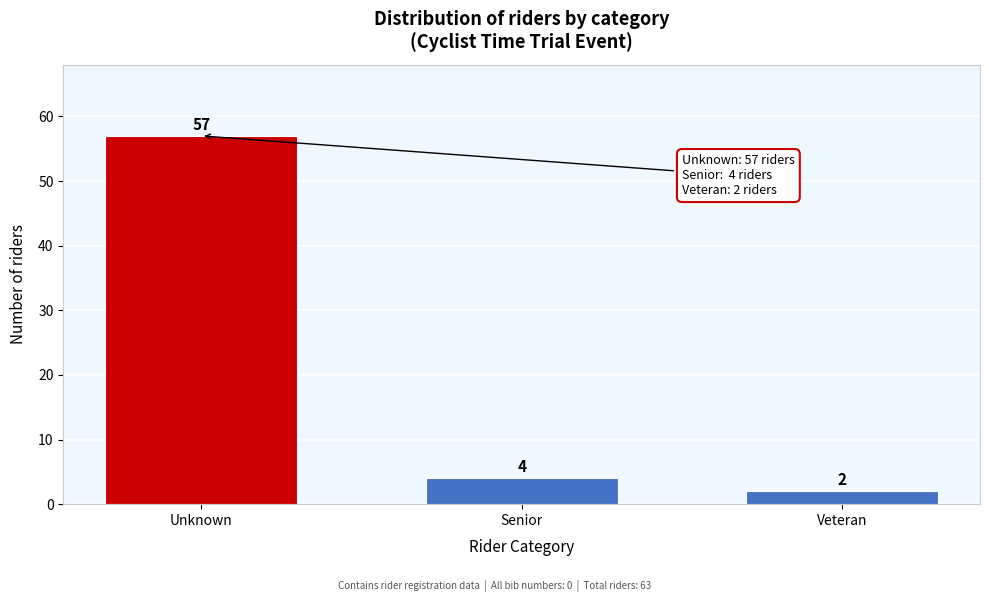

Reading left to right, what are all the values shown in this chart?

57	4	2